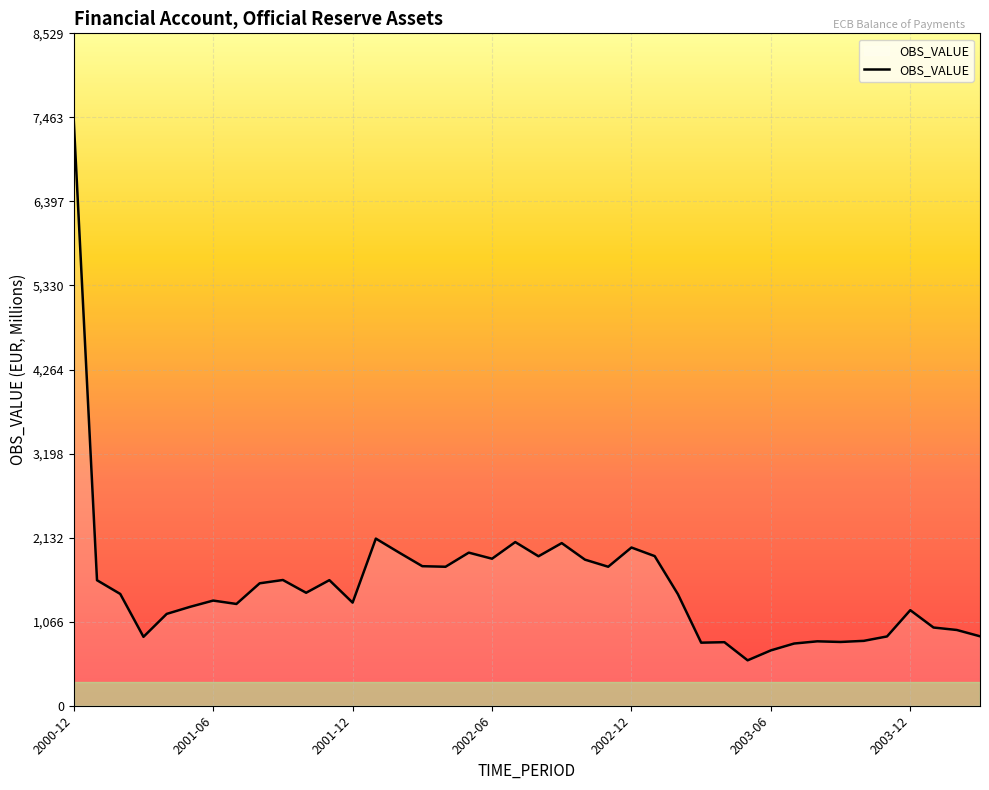

What is the difference between the maximum and minimum values?

6841